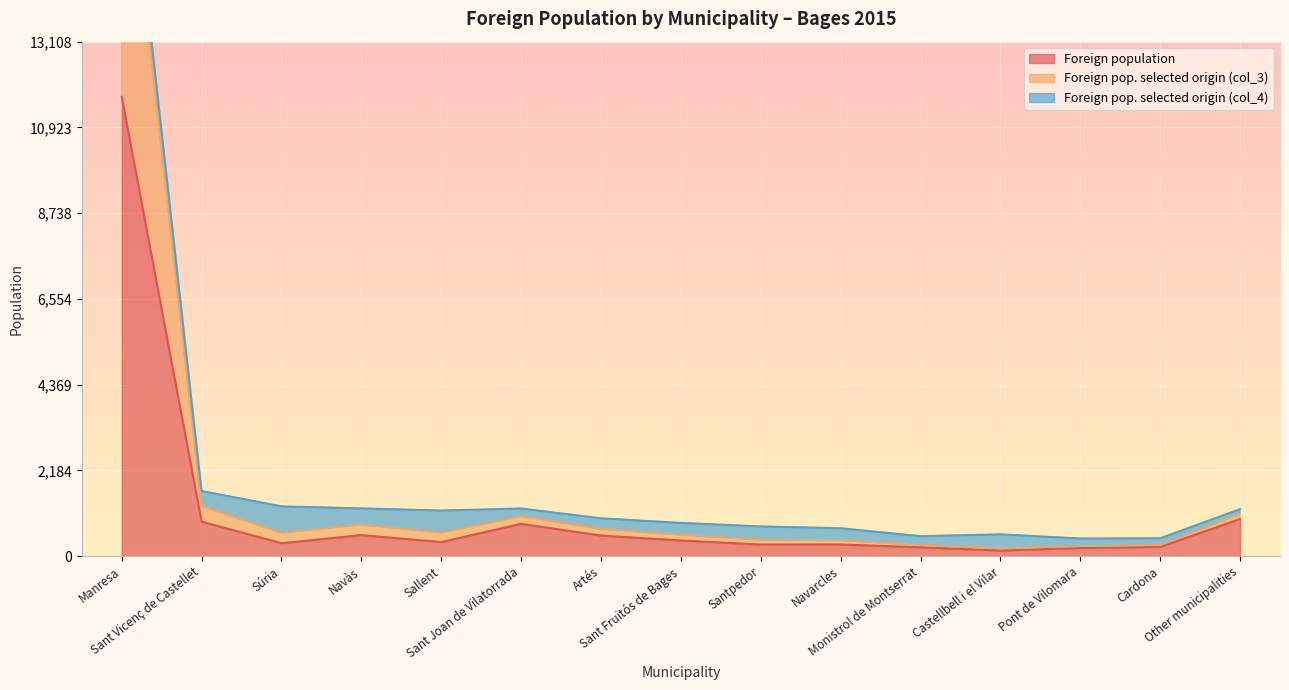

The Foreign population series shows 145 at Monistrol de Montserrat. True or false?

False